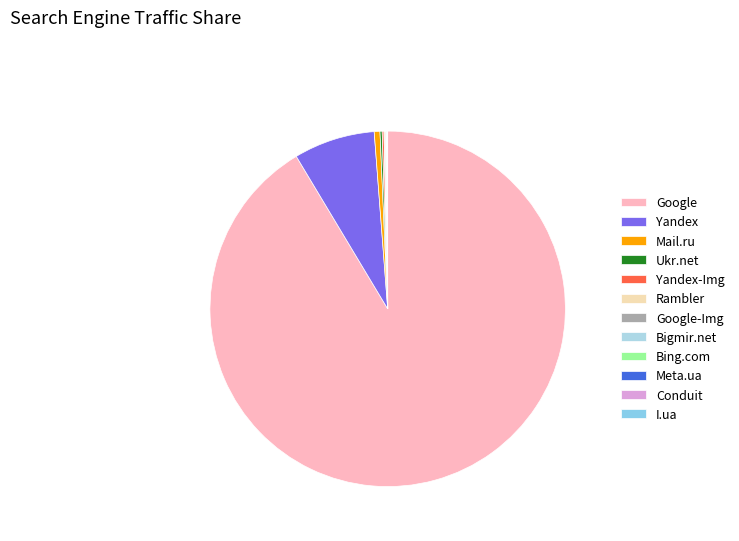

Which category has the biggest portion of the pie?

Google